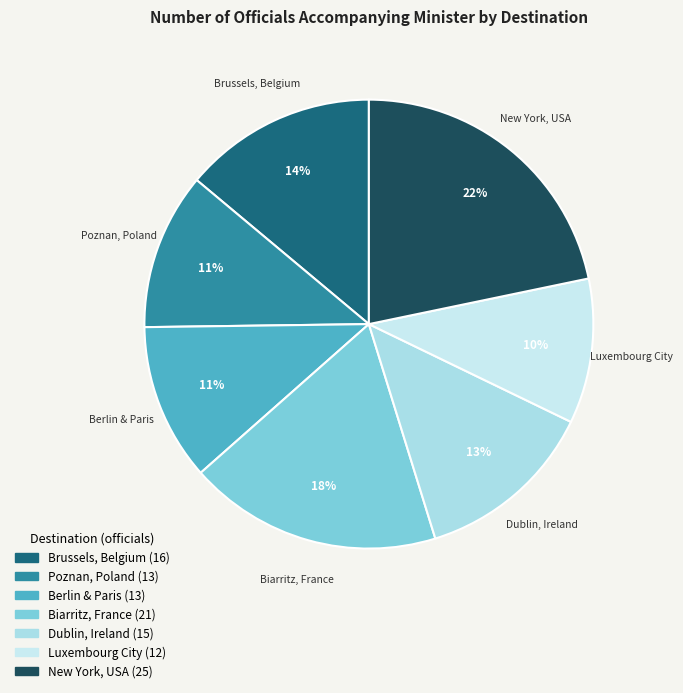

What percentage is the Luxembourg City slice, to the nearest percent?

10%